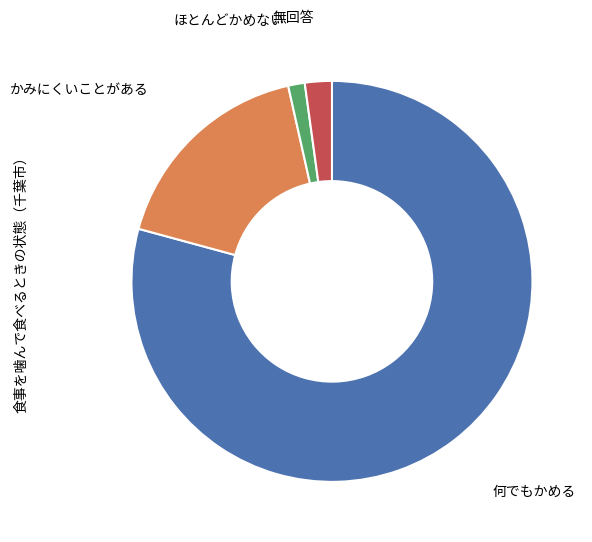

Rank the categories by value from highest to lowest.

何でもかめる, かみにくいことがある, 無回答, ほとんどかめない